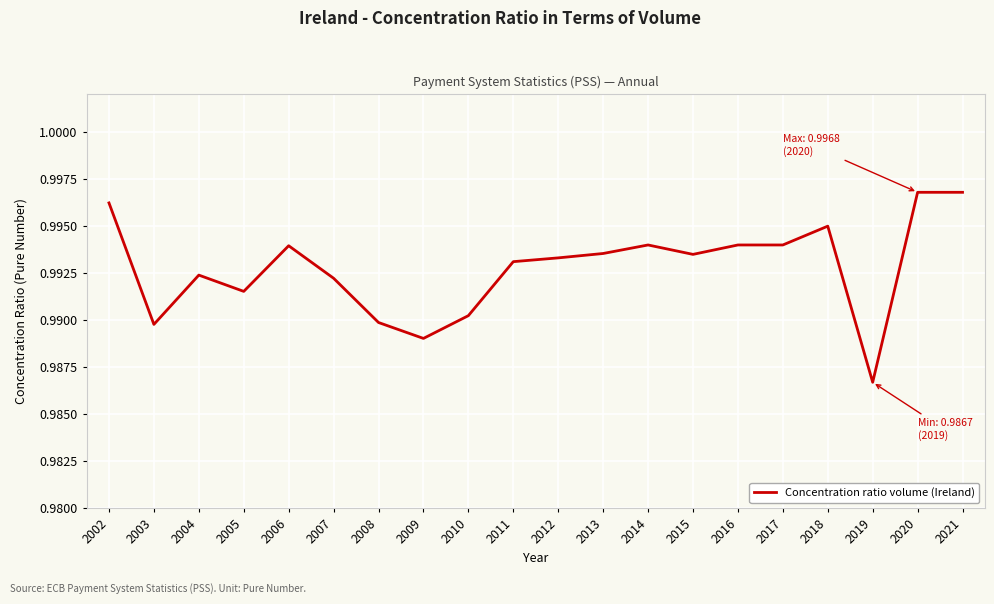

At which label is the value closest to 0?

2019